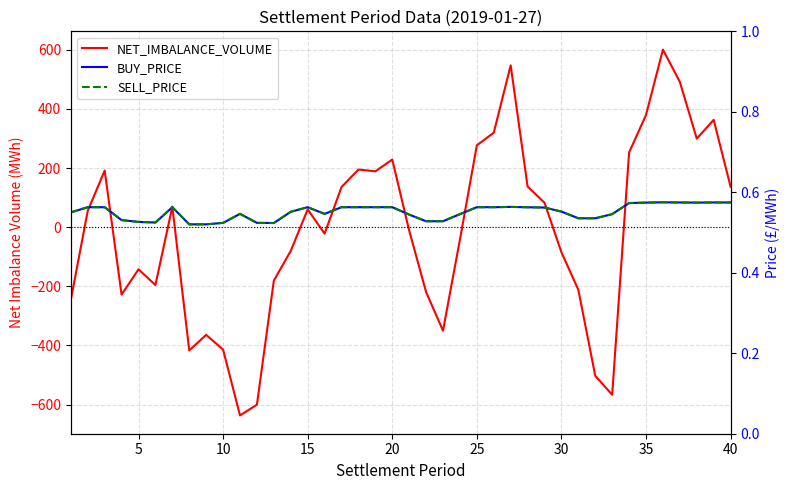

What is the difference between the second highest and minimum values in the NET_IMBALANCE_VOLUME series?

1184.0